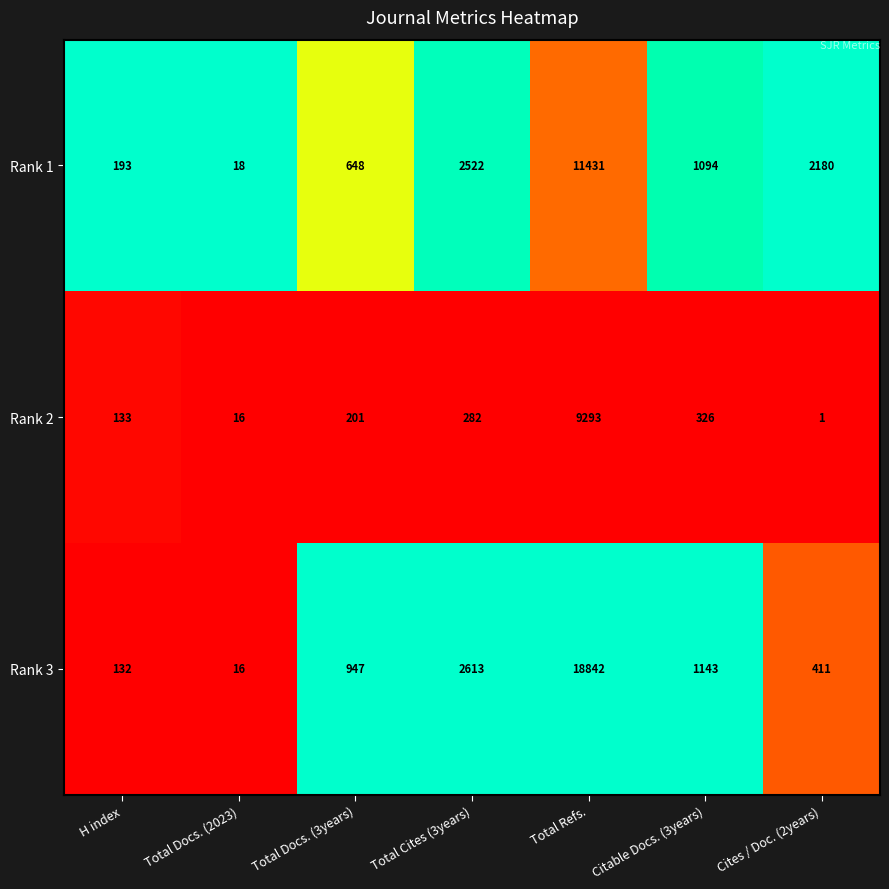

The Rank 3 series shows 947 at Total Docs. (3years). True or false?

True